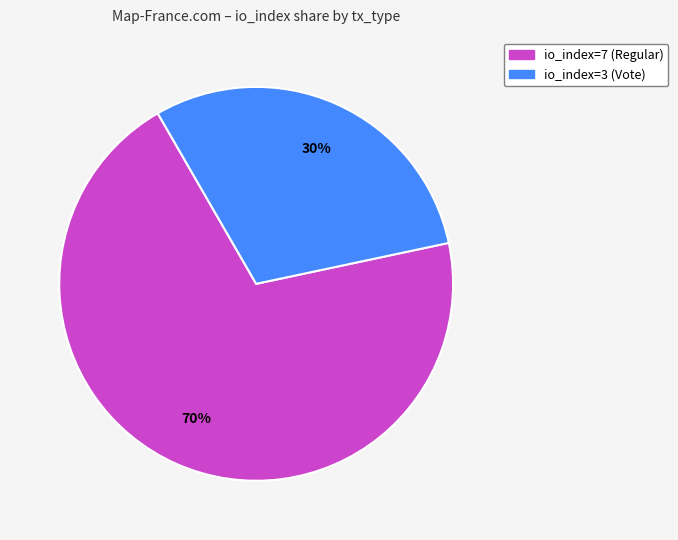

What is the ratio of the value at io_index=7 (Regular) to the value at io_index=3 (Vote)?

2.3